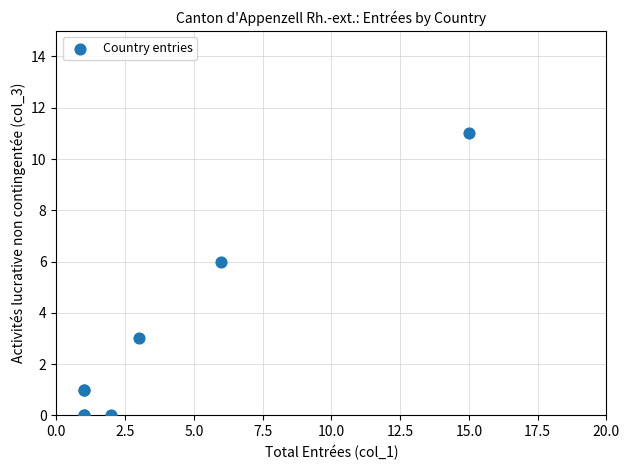

What Y value in the scatter plot is closest to 5?

6